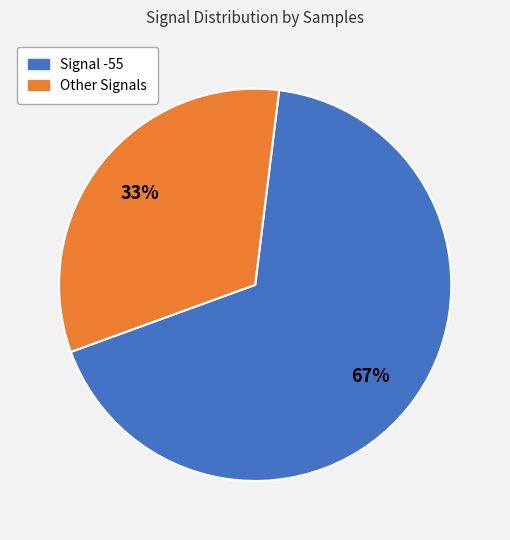

Is there any slice that represents more than half of the pie?

Yes